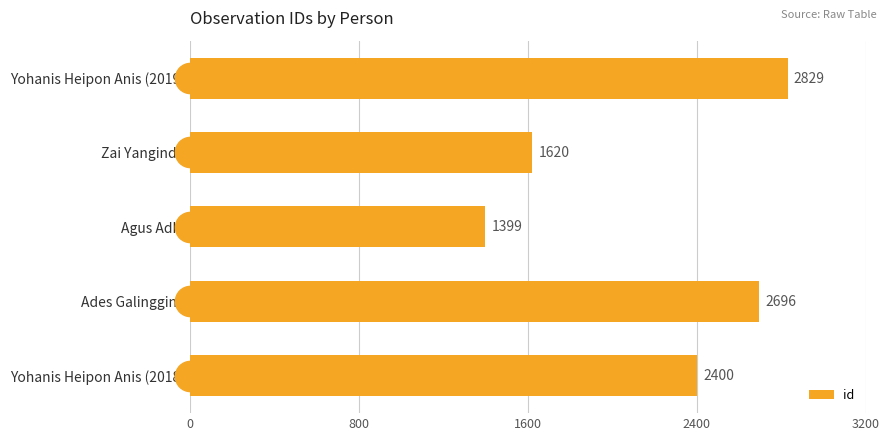

Does the chart contain stacked bars?

No